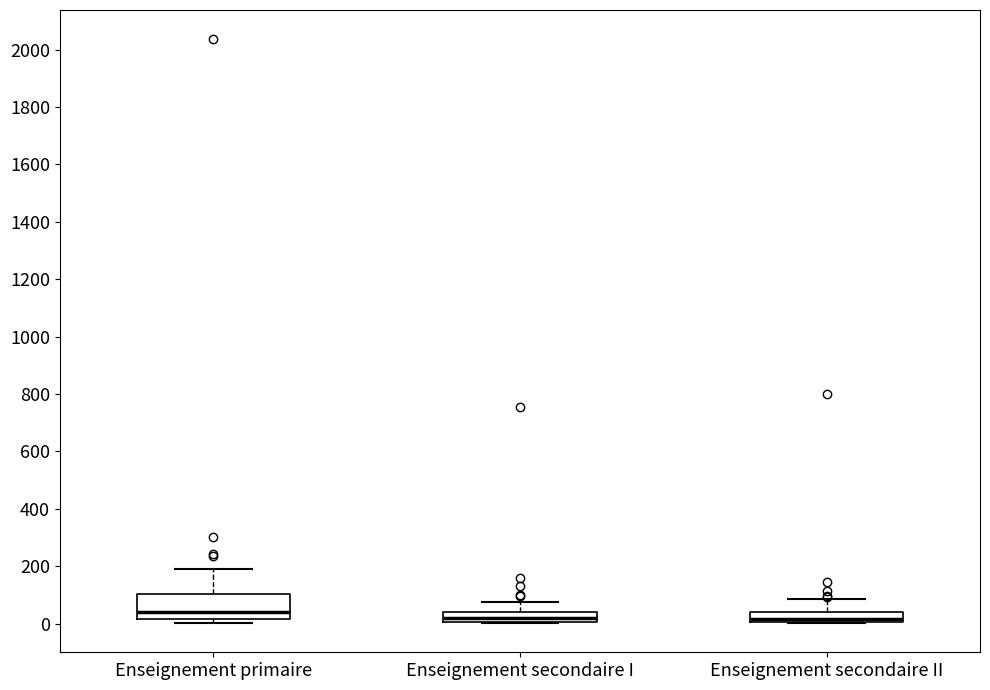

Reading left to right, transcribe this box plot: for each box, give where its median line is, the range the box spans, and where its two whiskers end, as read against the y-axis. The values are not printed on the chart, so give them approximately, as read against the axis.

Enseignement primaire: median 40, box 20 to 100, whiskers 0 to 200
Enseignement secondaire I: median 20, box 0 to 40, whiskers 0 to 80
Enseignement secondaire II: median 20, box 0 to 40, whiskers 0 to 80